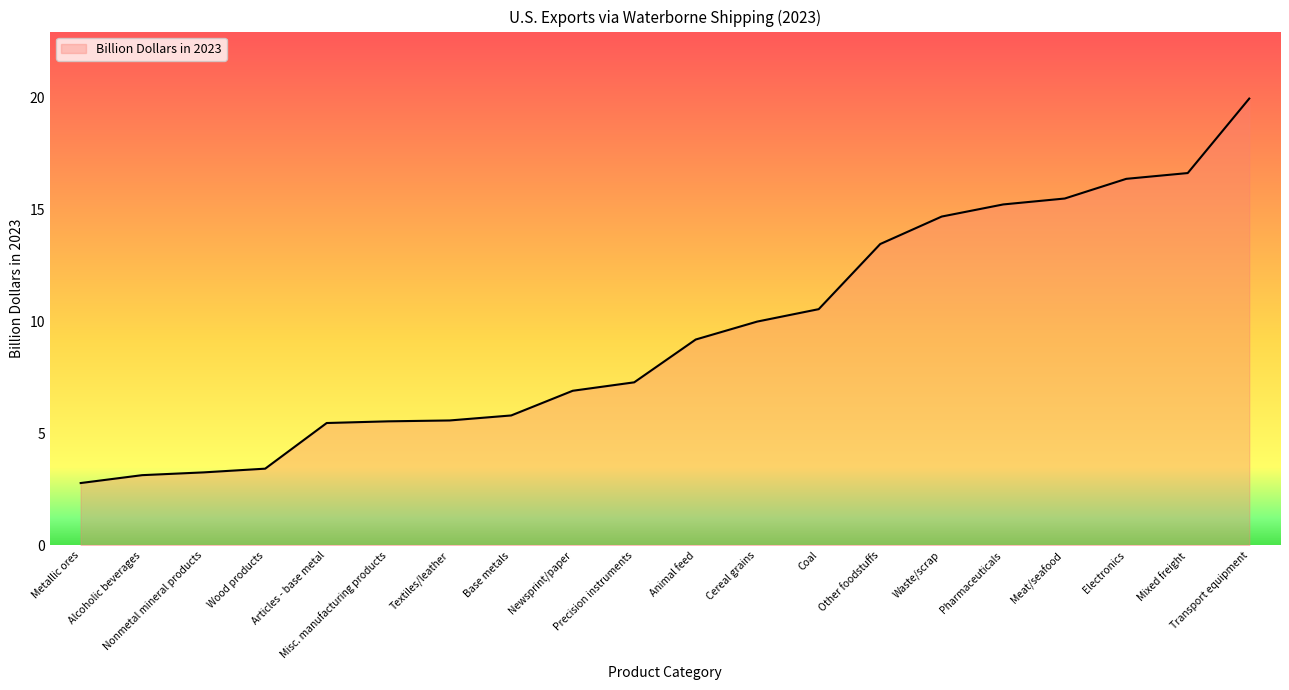

What is the greatest value displayed?

20.0